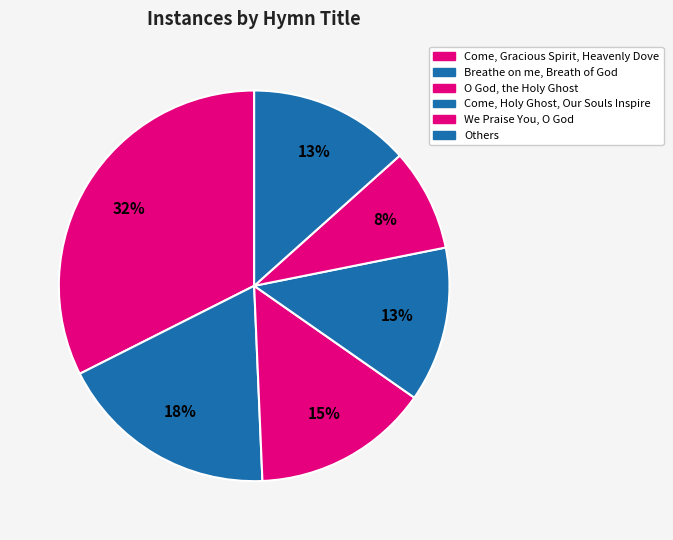

How many slices are in this pie chart?

6